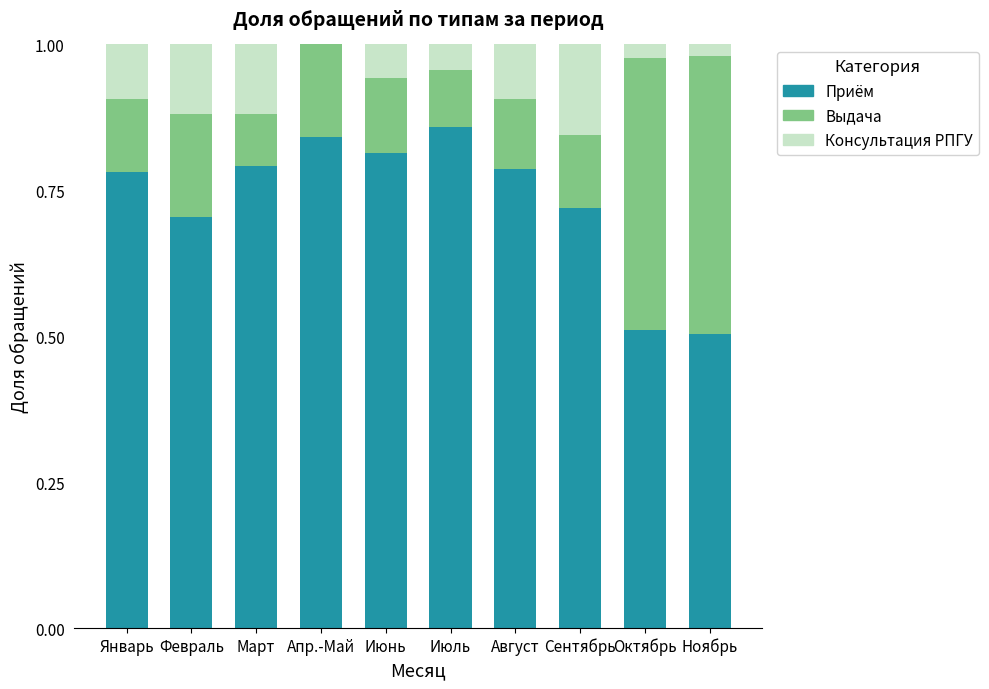

What is the total value across all series at Октябрь?

1.0